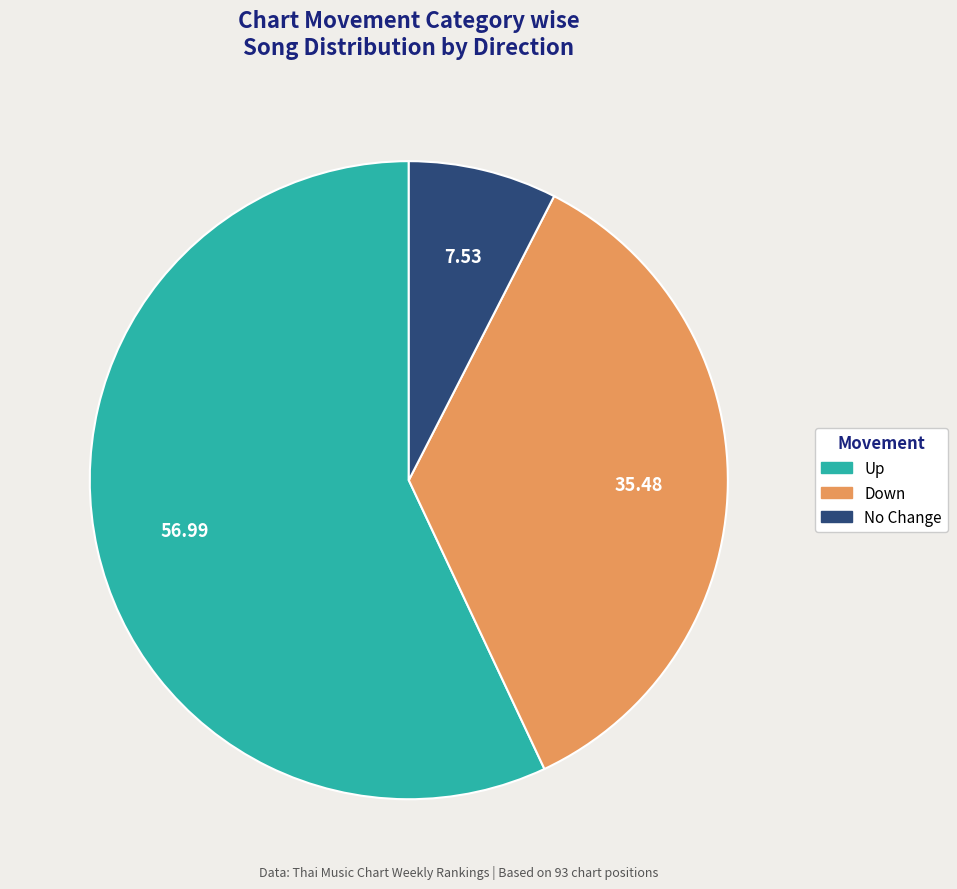

Which has a higher value, No Change or Down?

Down